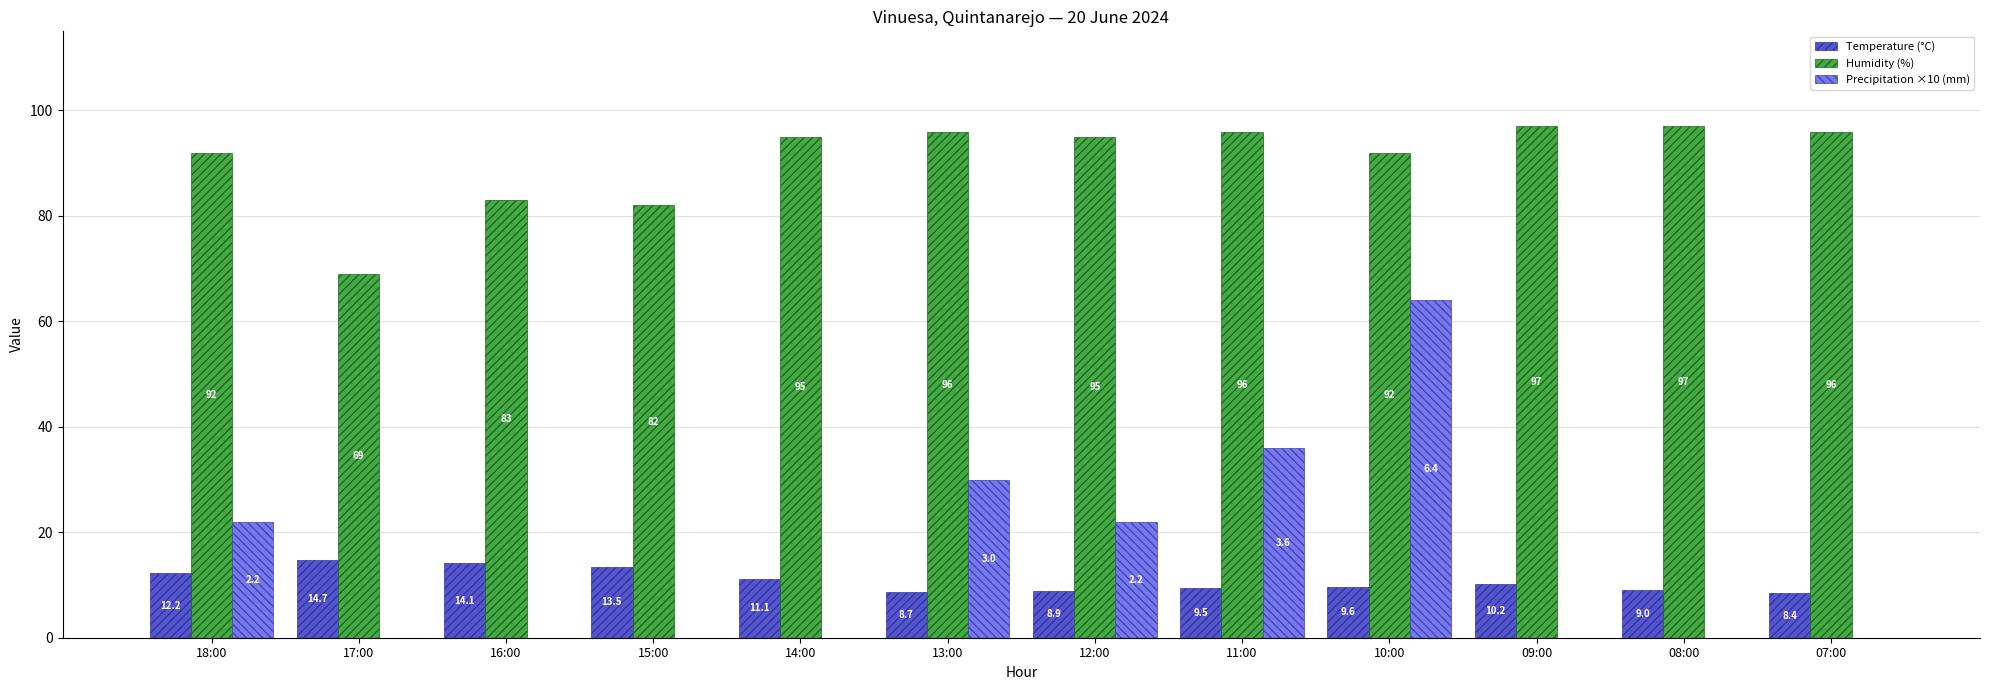

Which category has the highest value in the Precipitation ×10 (mm) series?

10:00